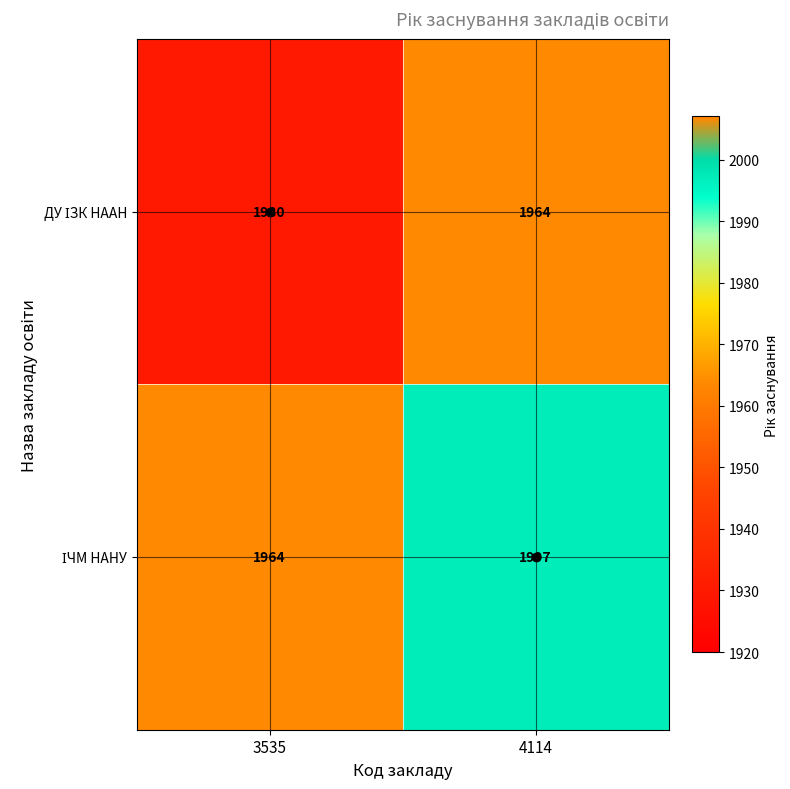

What is the total value across all series at 4114?

3961